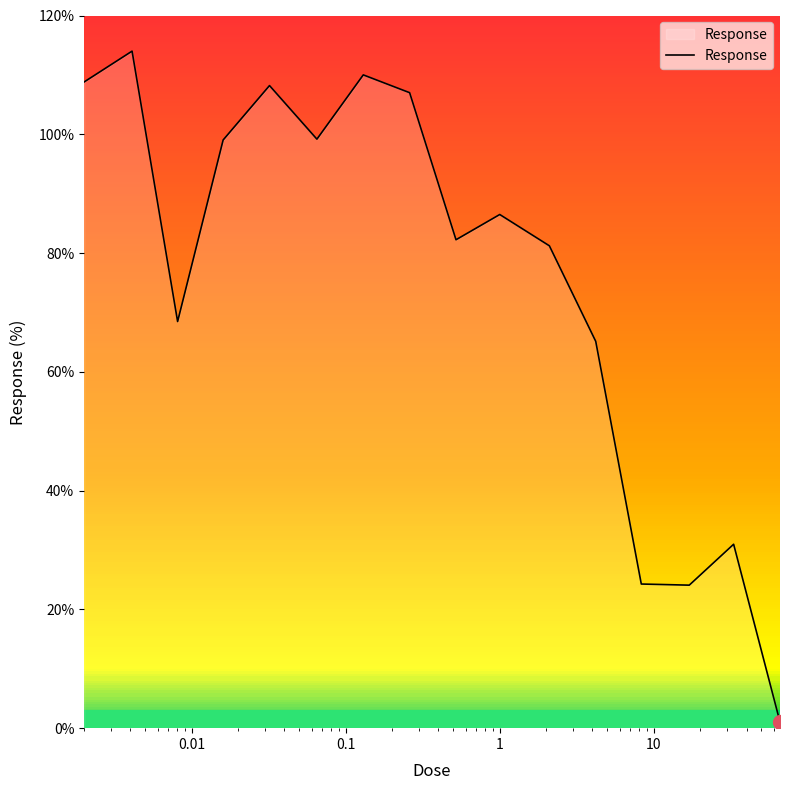

Reading left to right, extract all data points from this chart.

0.002=108.8	0.0041=114.0	0.0081=68.5	0.016=99.0	0.032=108.2	0.065=99.2	0.13=110.0	0.26=107.0	0.52=82.2	1.0=86.5	2.1=81.2	4.2=65.1	8.3=24.3	17.0=24.1	33.0=31.0	66.0=1.0